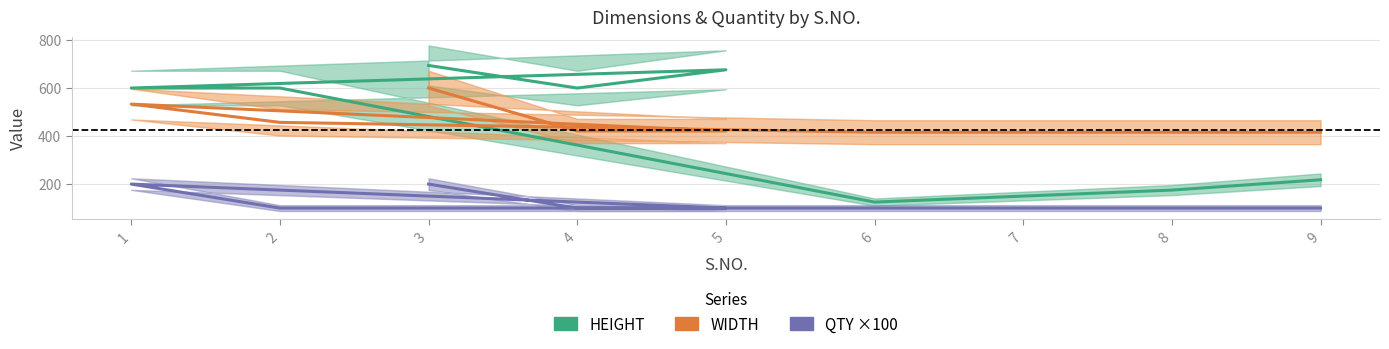

Reading left to right, transcribe all the data shown in this chart.

HEIGHT: 3=694	4=600	5=676	1=600	2=600	6=125	7=150	8=175	9=218
WIDTH: 3=600	4=421	5=421	1=533	2=457	6=416	7=416	8=416	9=416
QTY ×100: 3=200	4=100	5=100	1=200	2=100	6=100	7=100	8=100	9=100